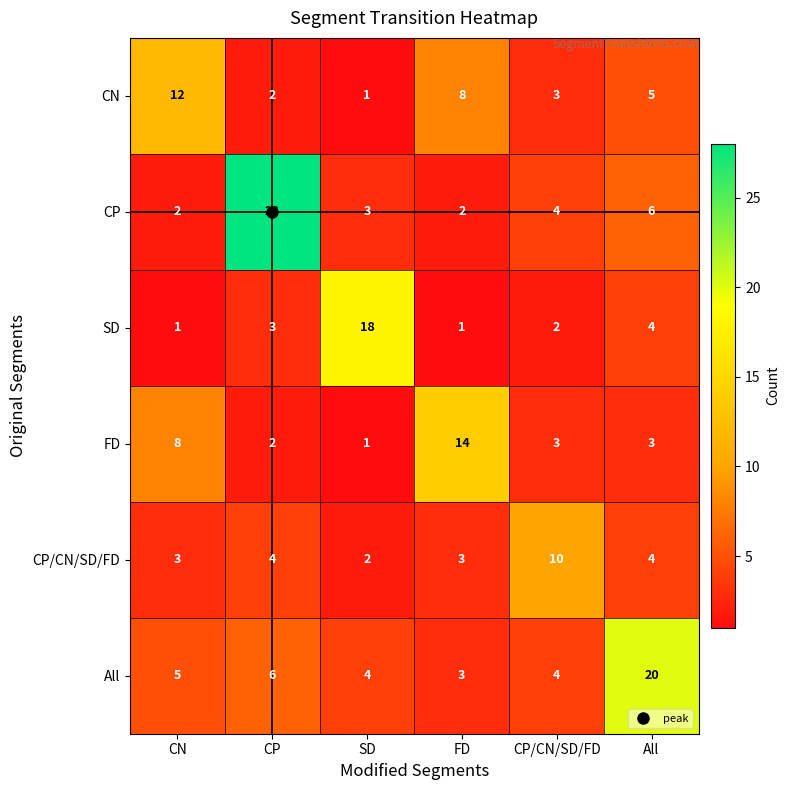

What is the spread (max minus min) of values at All?

17